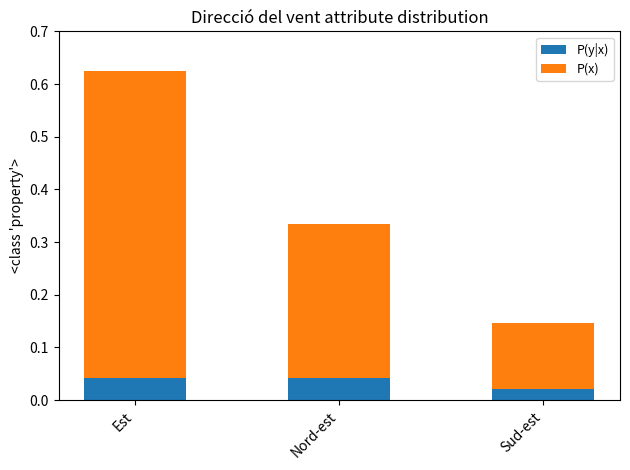

Where is P(y|x) nearest to the value 0?

Sud-est